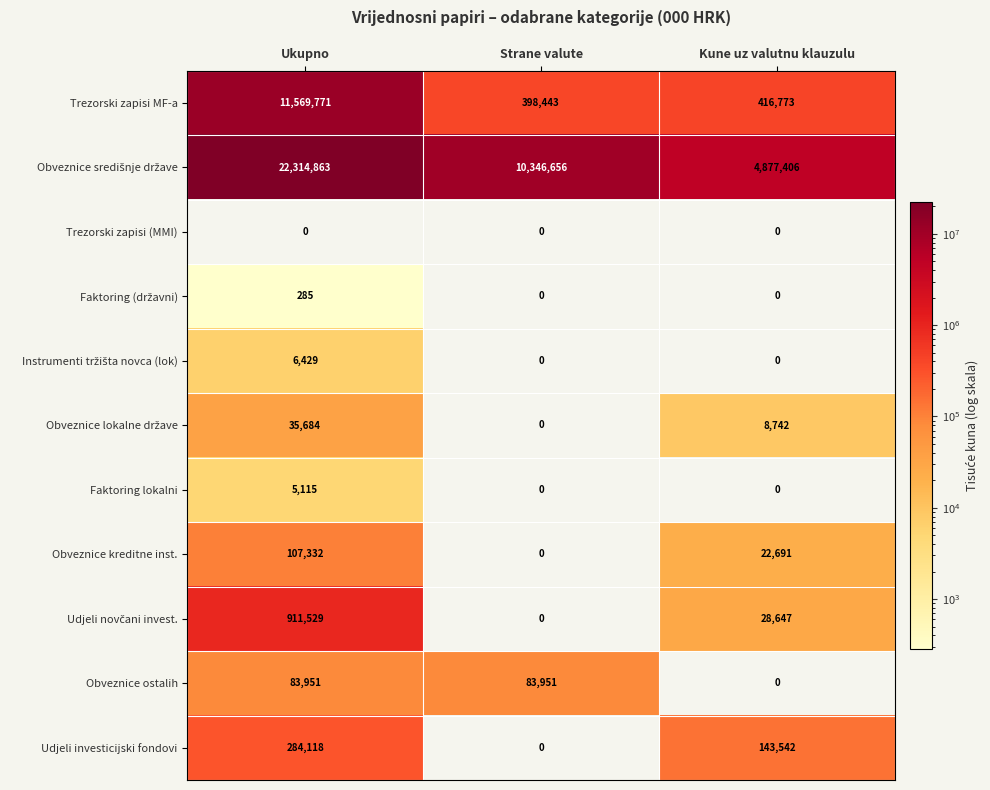

What is the difference between the maximum and minimum values in the Udjeli investicijski fondovi series?

284118